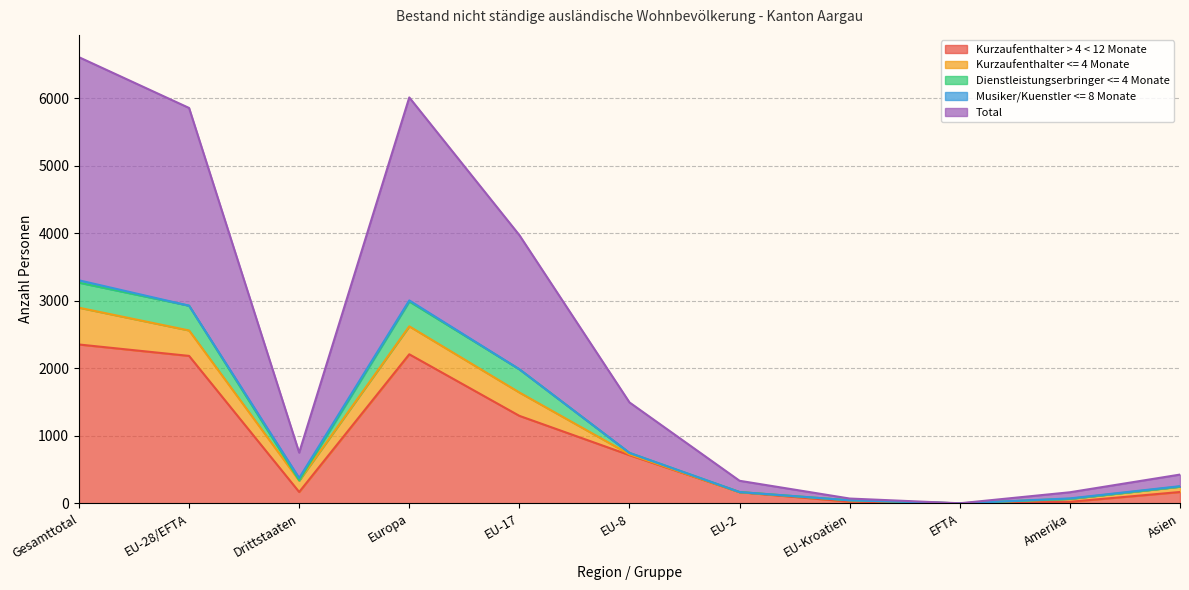

True or false: Total and Dienstleistungserbringer <= 4 Monate cross at least once.

False